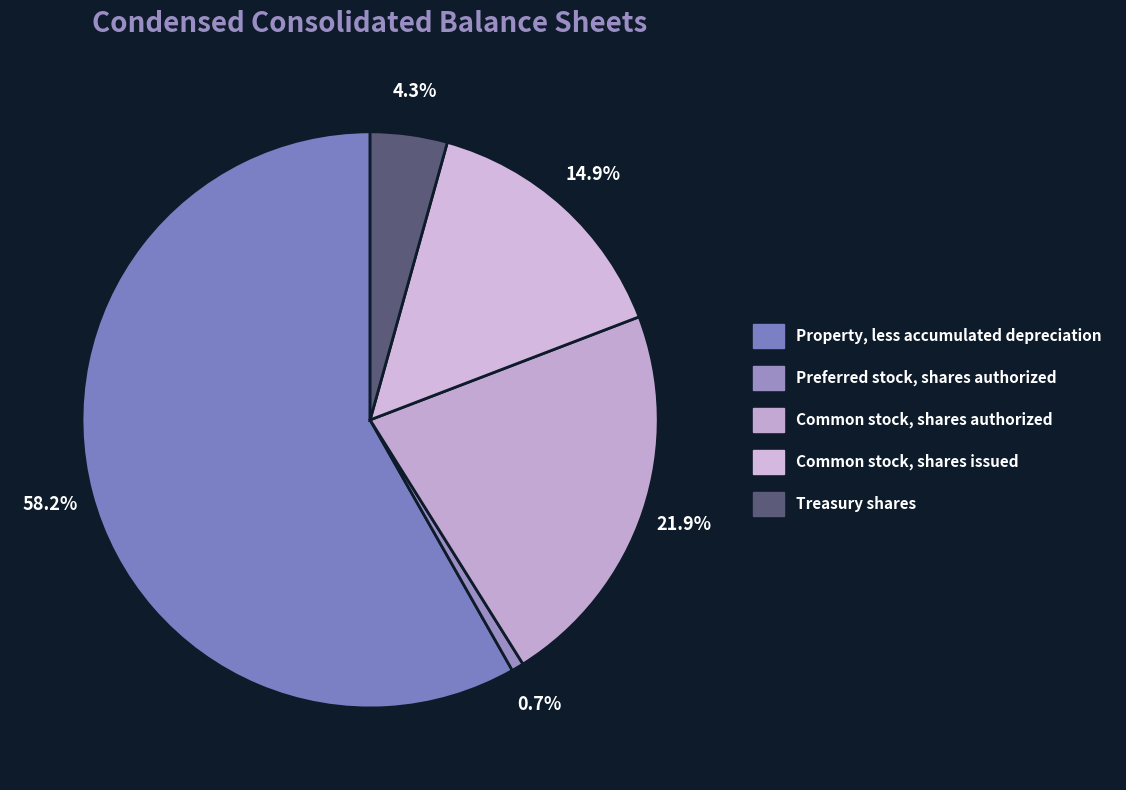

To the nearest percent, what is the difference between the largest and smallest slice percentages?

58%